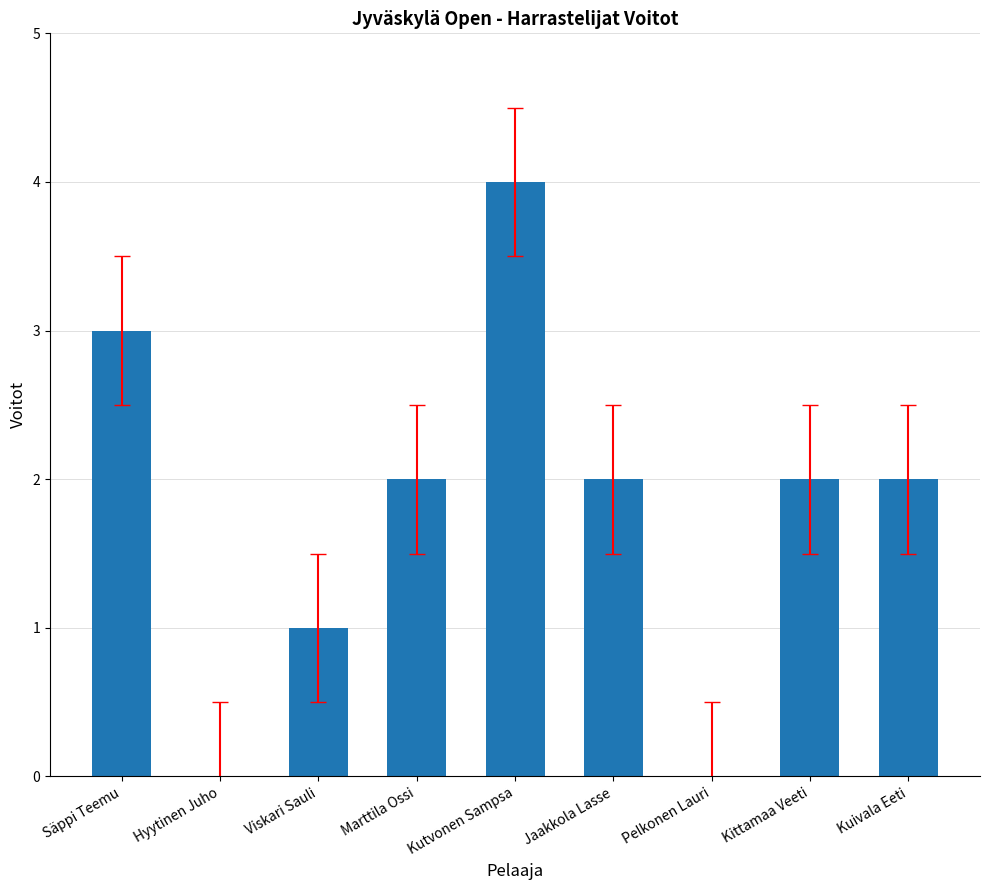

Which has a higher value, Kutvonen Sampsa or Hyytinen Juho?

Kutvonen Sampsa